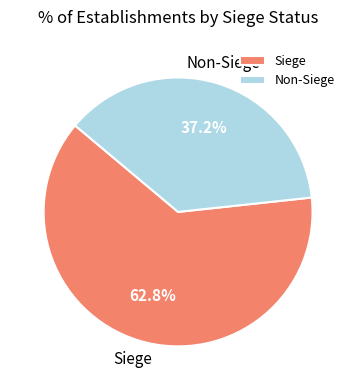

Count the number of slices in the pie.

2